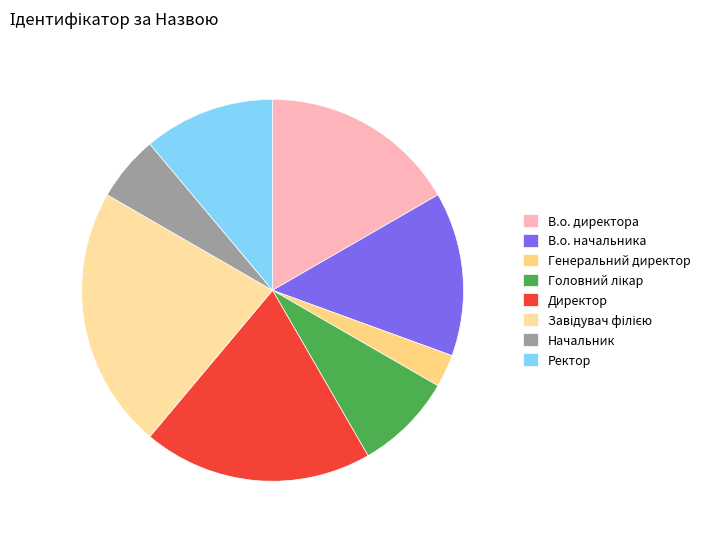

What is the total percentage of Головний лікар and В.о. начальника?

22.2%